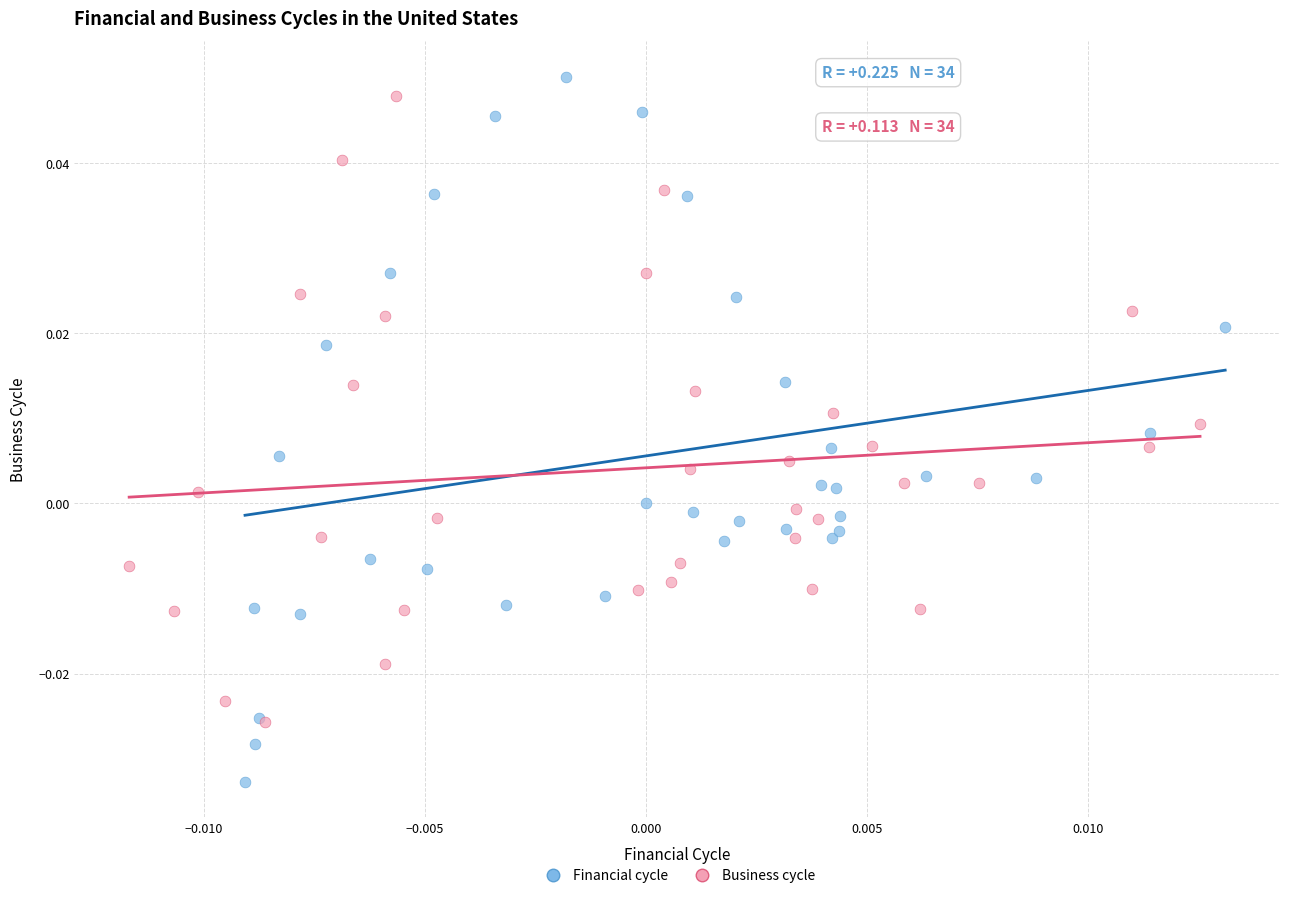

What are all the series names shown in the legend?

Financial cycle, Business cycle